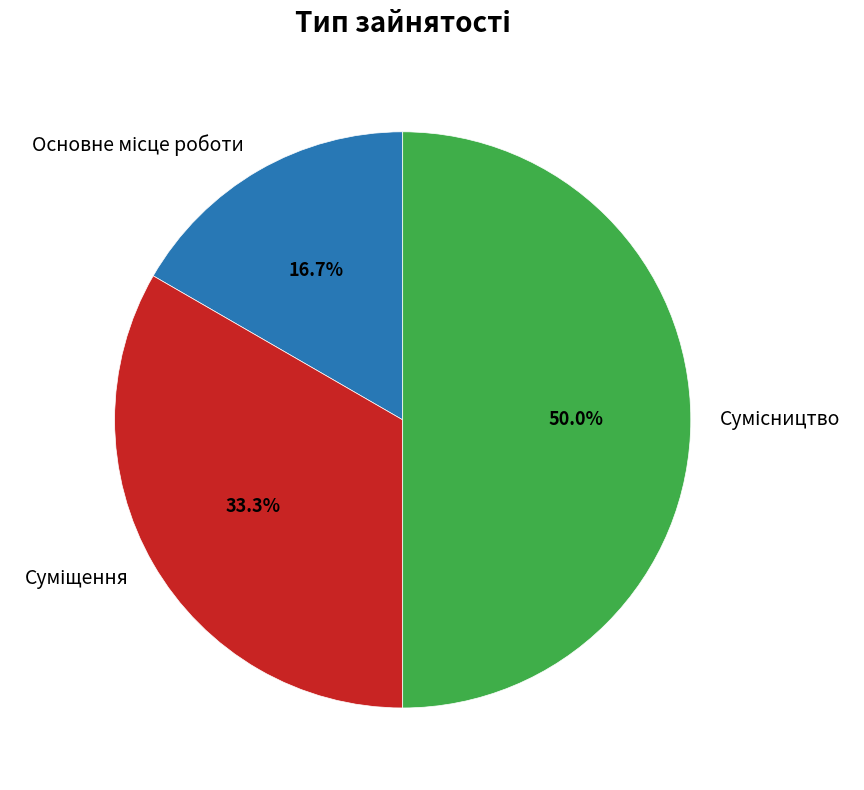

How many slices are in this pie chart?

3